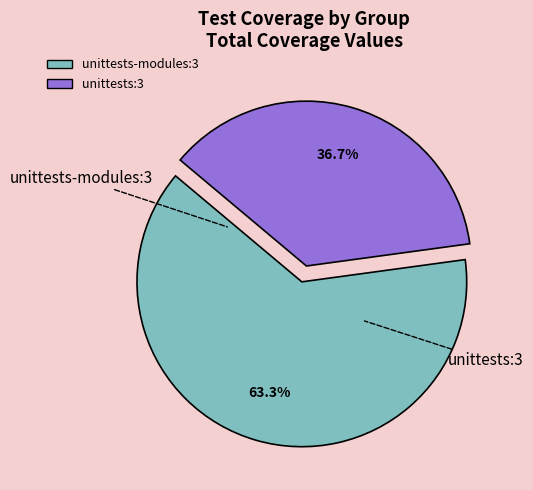

To the nearest percent, what is the combined percentage of unittests-modules:3 and unittests:3?

100%